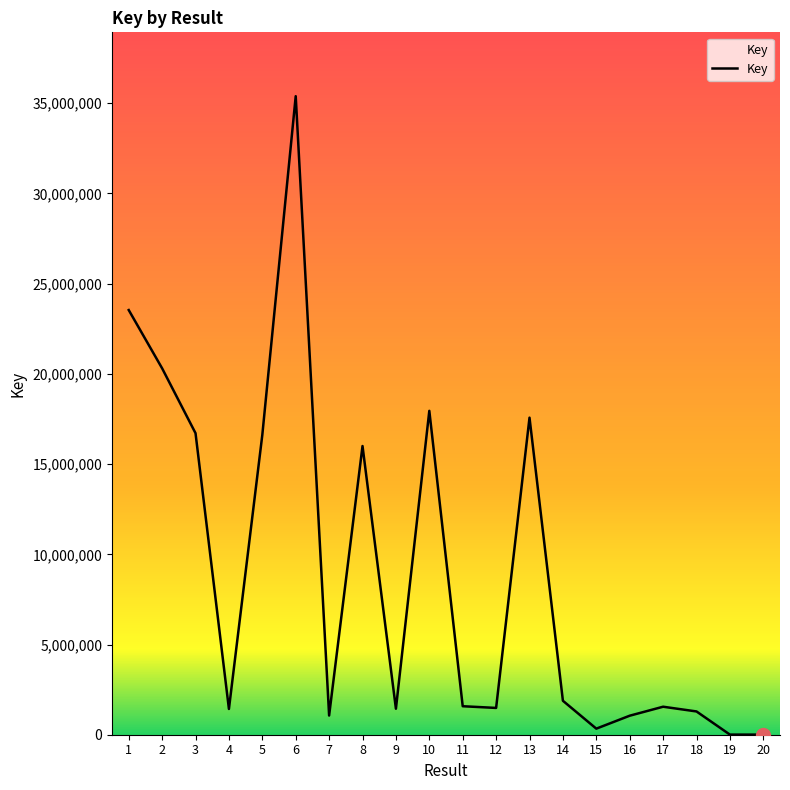

Where is the first local minimum?

4